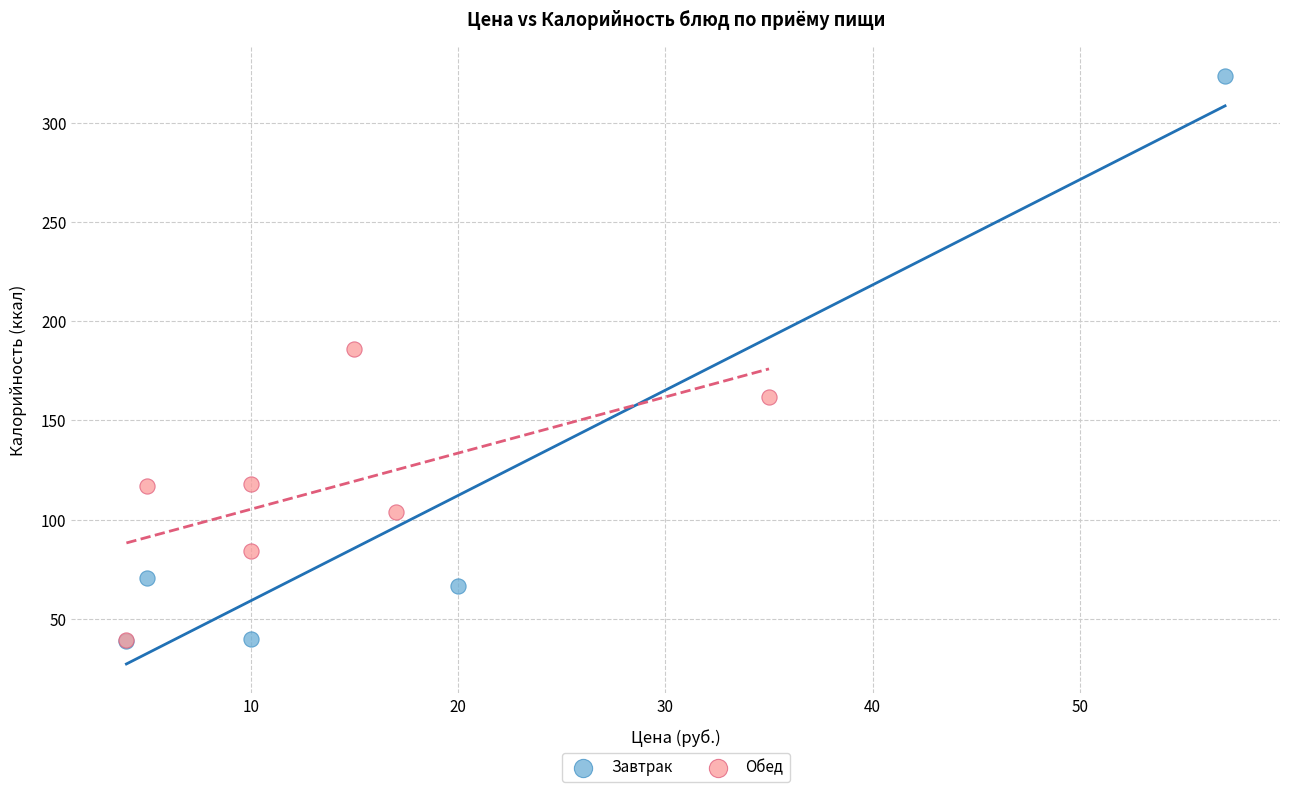

Which series has the largest Y range (max minus min)?

Завтрак